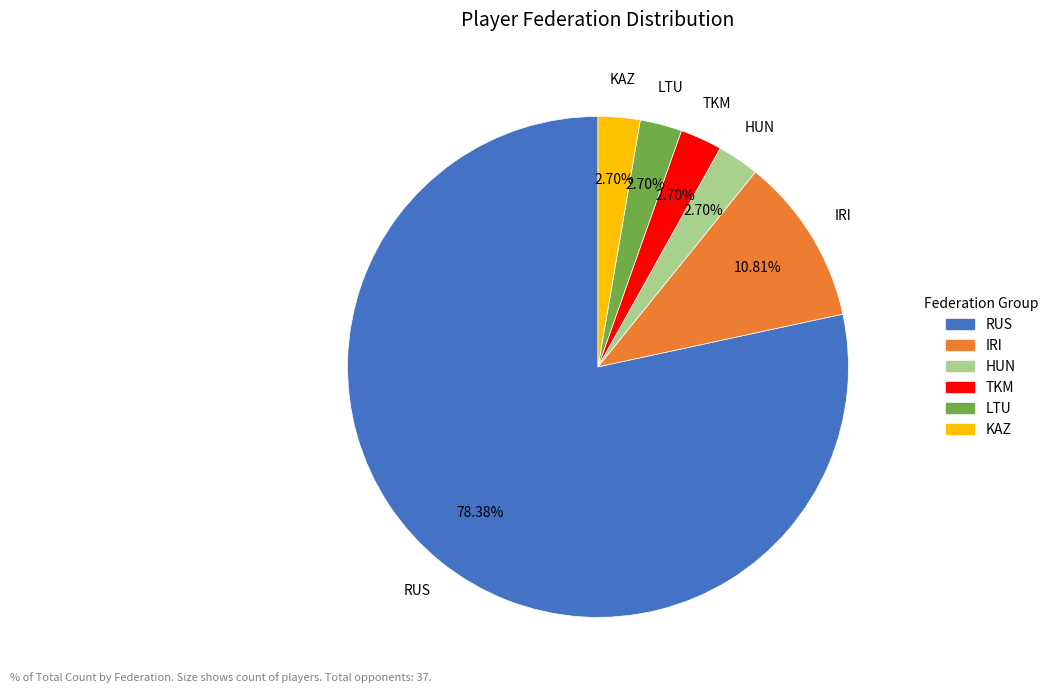

Does any single category account for the majority?

Yes